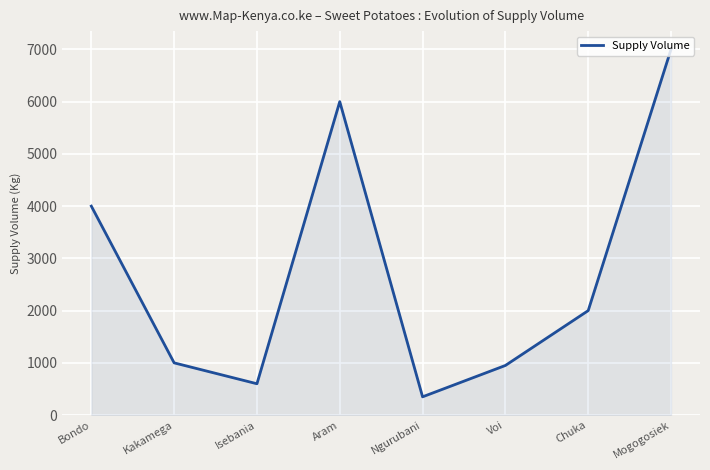

Reading left to right, transcribe all the data shown in this chart.

Bondo=4000	Kakamega=1000	Isebania=600	Aram=6000	Ngurubani=350	Voi=950	Chuka=2000	Mogogosiek=7000